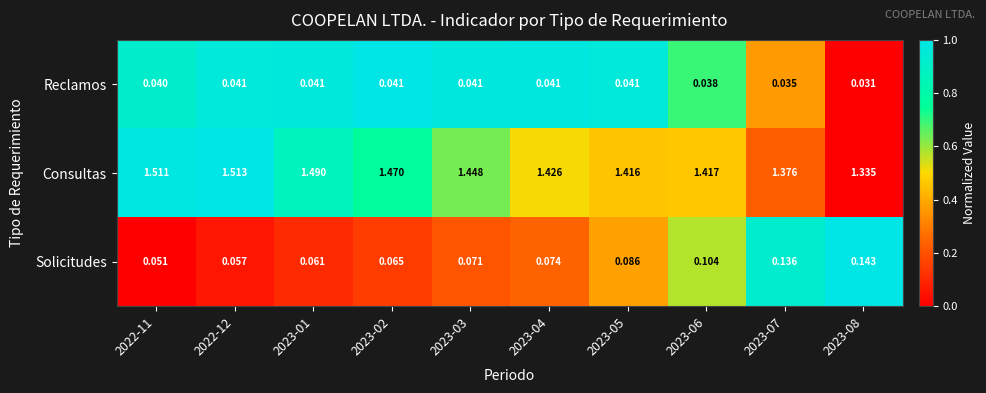

List the series in order of their peak value, lowest first.

Reclamos, Solicitudes, Consultas